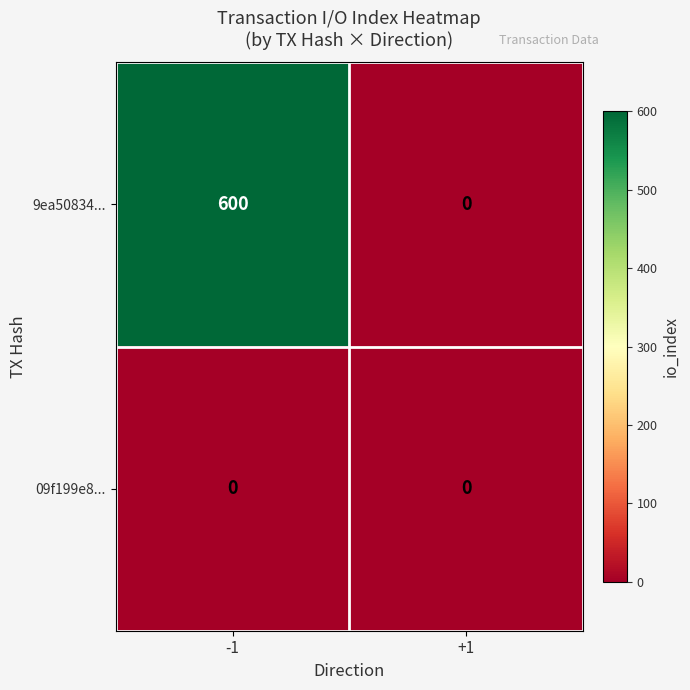

What is the difference between the 9ea50834... values at +1 and -1?

600